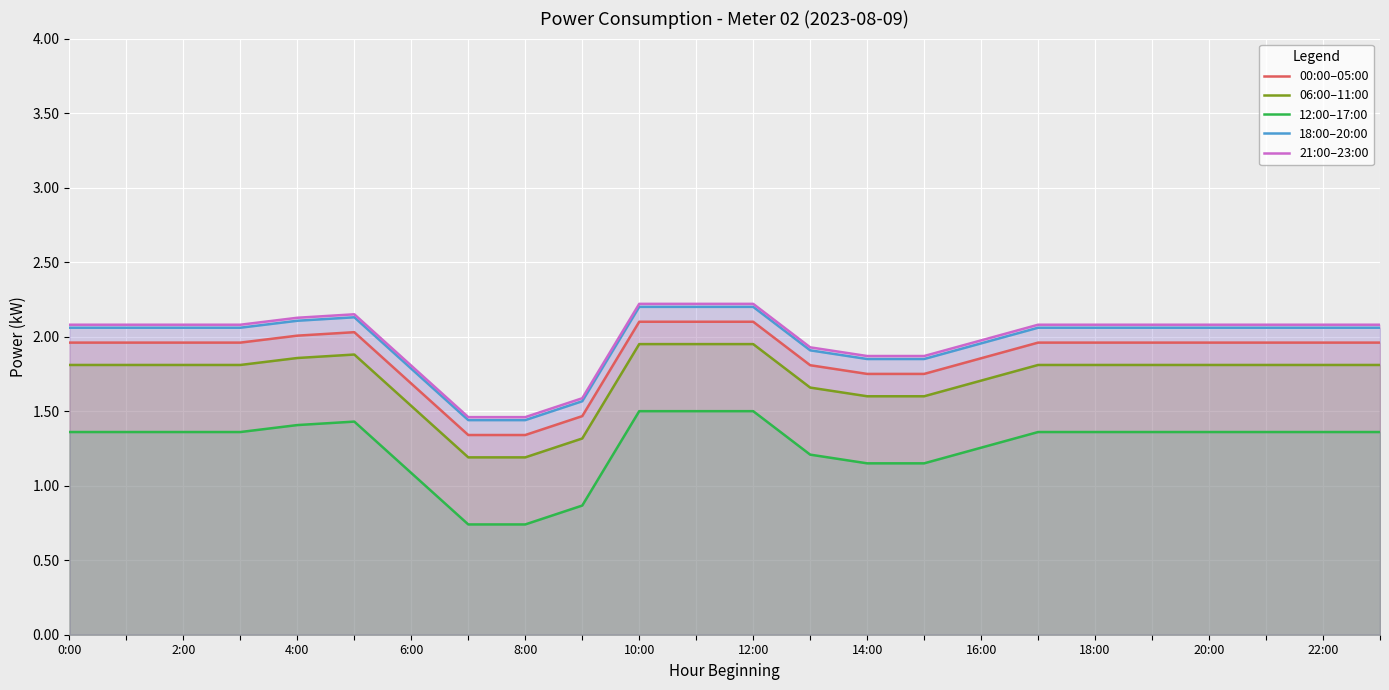

Rank the categories by 00:00–05:00 value from lowest to highest.

14:00, 16:00, 18:00, 12:00, 14, 15, 13, 16, 0:00, 2:00, 4:00, 6:00, 17, 18, 19, 20, 21, 22, 23, 8:00, 10:00, 20:00, 22:00, 12